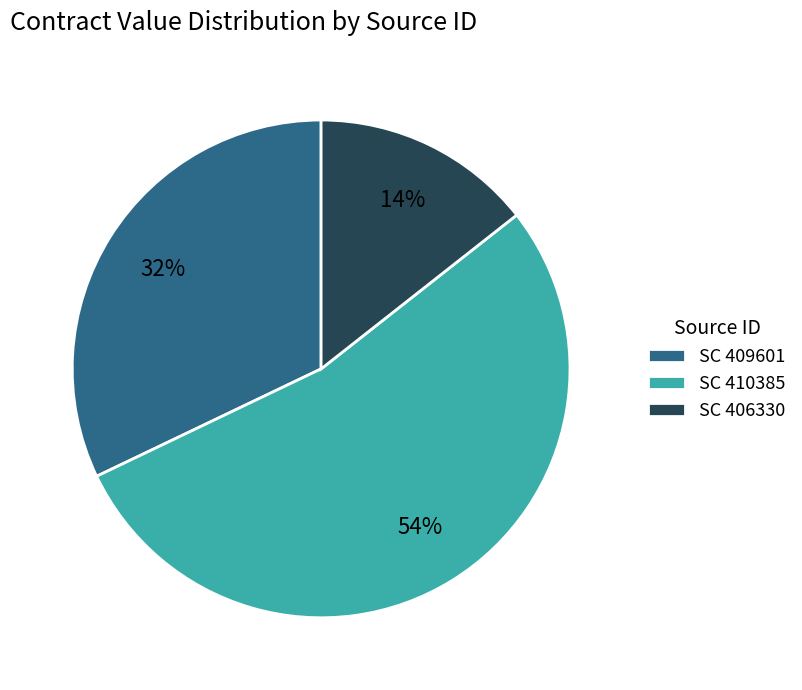

Rank the categories by value from highest to lowest.

SC 410385, SC 409601, SC 406330